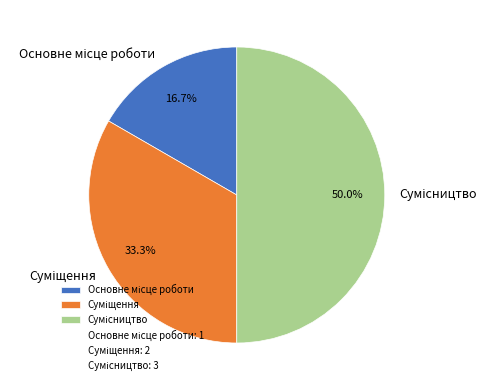

How many segments does this pie chart have?

3